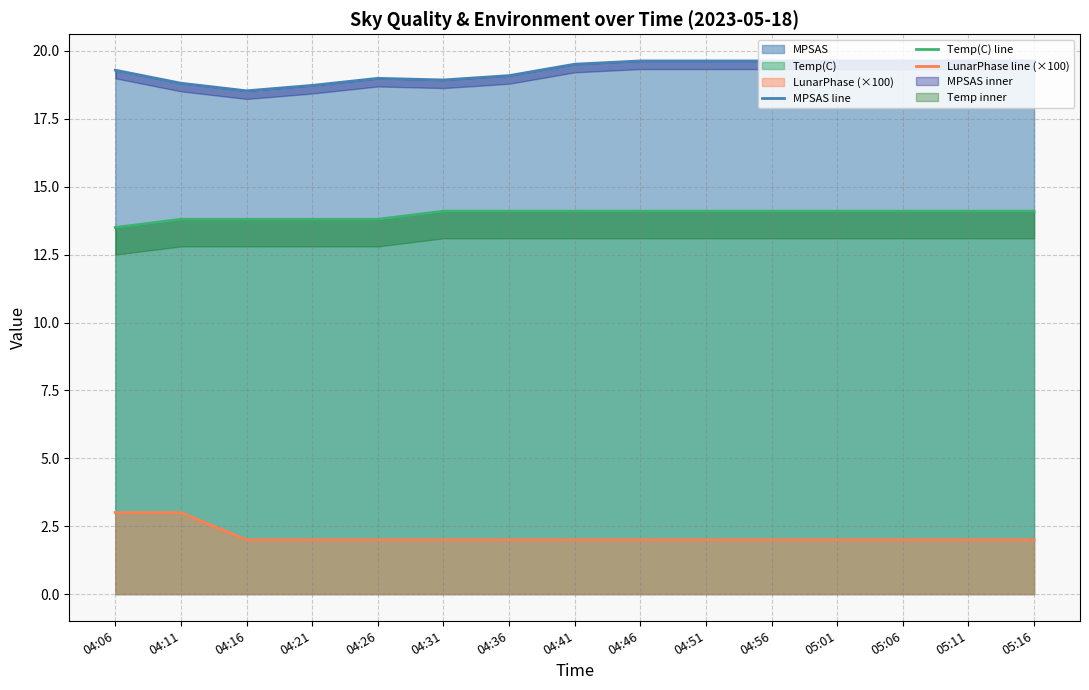

True or false: Temp(C) line has a value of 14.1 at 04:51.

True